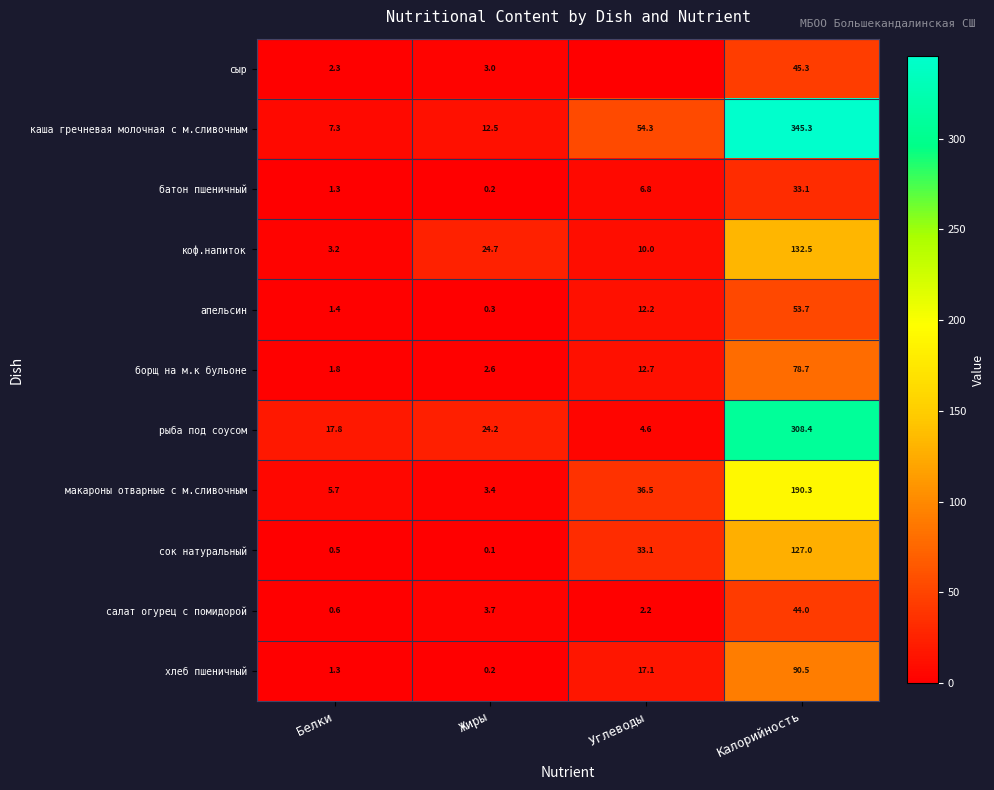

True or false: рыба под соусом has a value of 24.2 at Жиры.

True